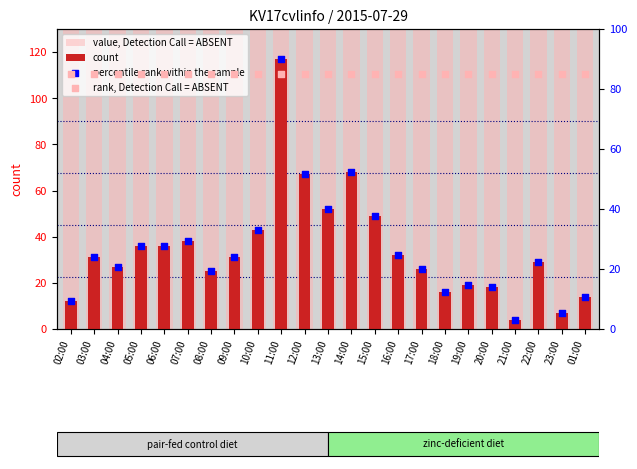

Which series has the widest spread of Y values?

count